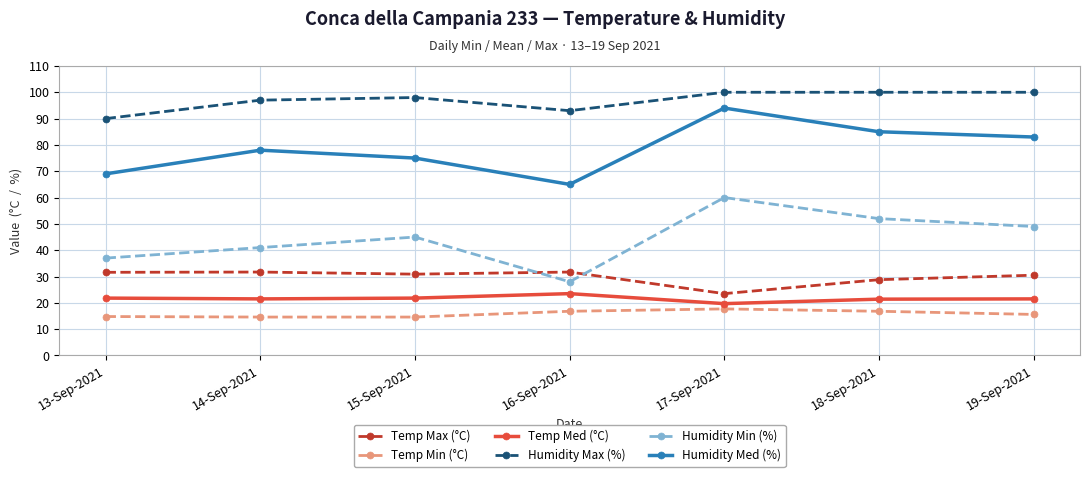

Which series has the largest total across all categories?

Humidity Max (%)